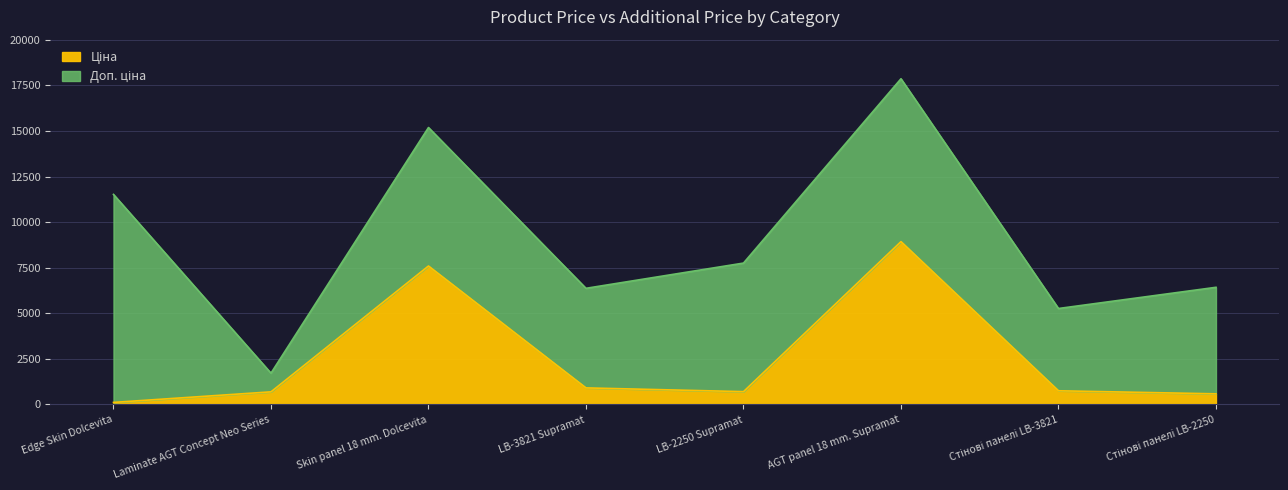

What is the maximum value shown in the chart?

8934.1